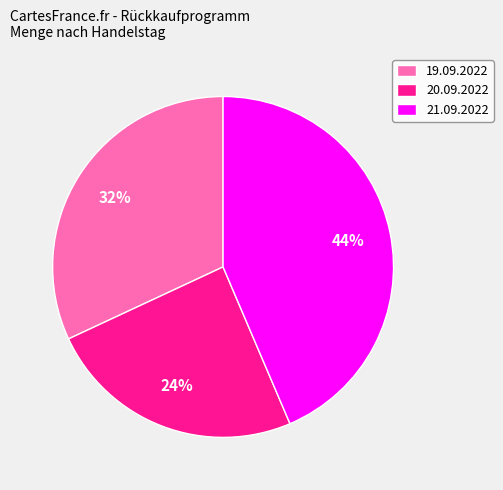

To the nearest percent, what is the combined percentage of 19.09.2022 and 20.09.2022?

56%